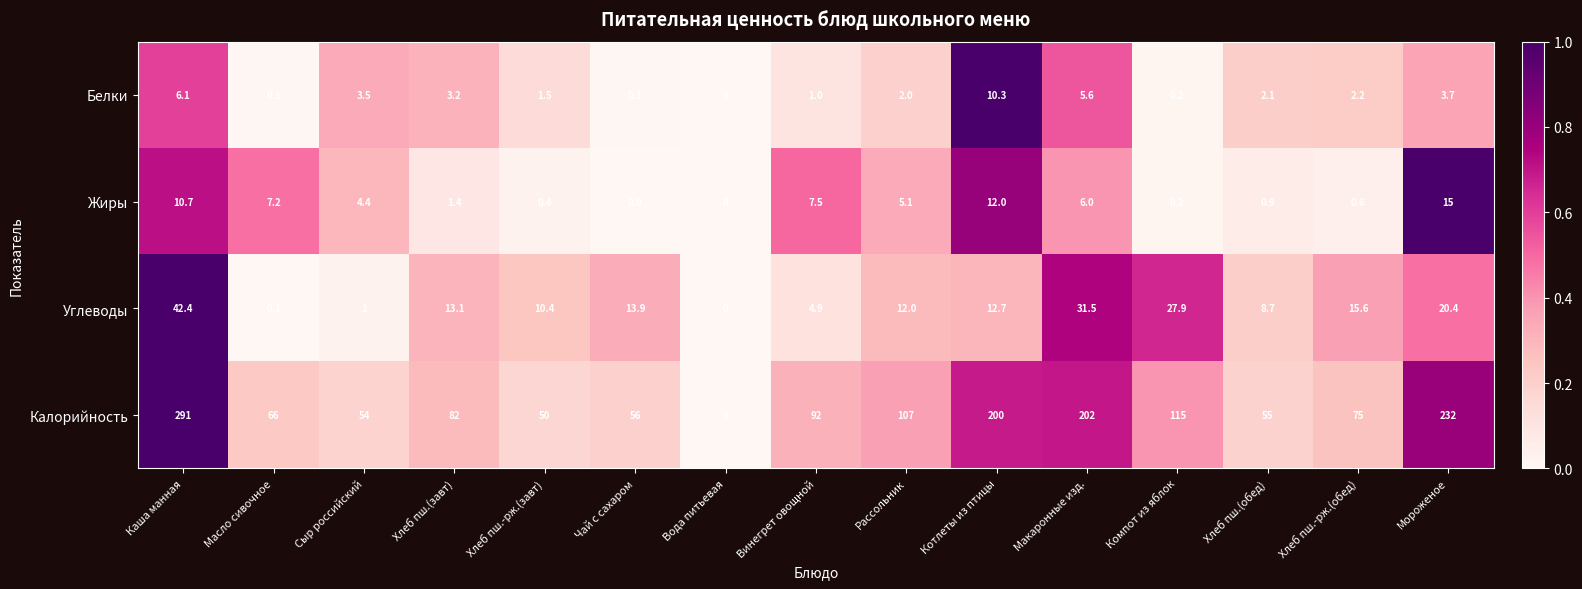

At which category is the sum across all series the highest?

Каша манная